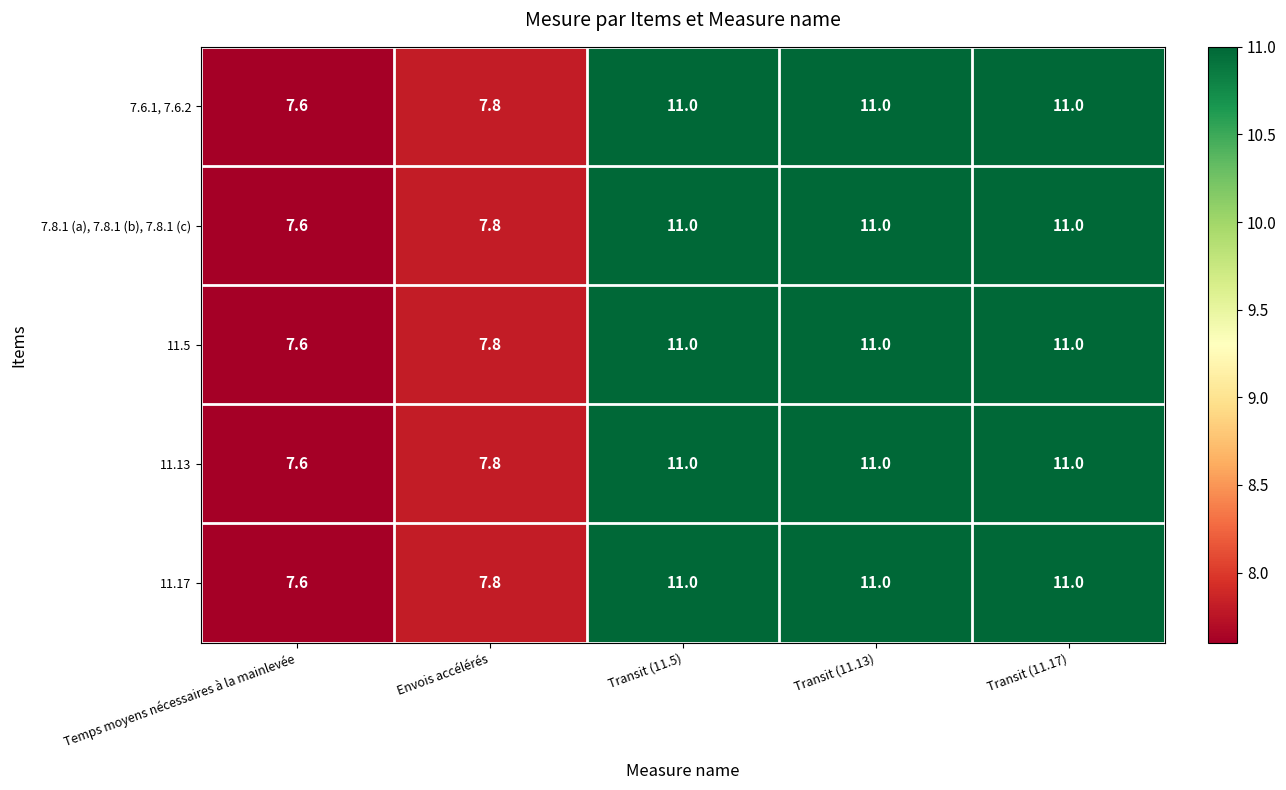

Reading left to right, list all the values displayed in this chart.

7.6.1, 7.6.2: 7.6	7.8	11.0	11.0	11.0
7.8.1 (a), 7.8.1 (b), 7.8.1 (c): 7.6	7.8	11.0	11.0	11.0
11.5: 7.6	7.8	11.0	11.0	11.0
11.13: 7.6	7.8	11.0	11.0	11.0
11.17: 7.6	7.8	11.0	11.0	11.0